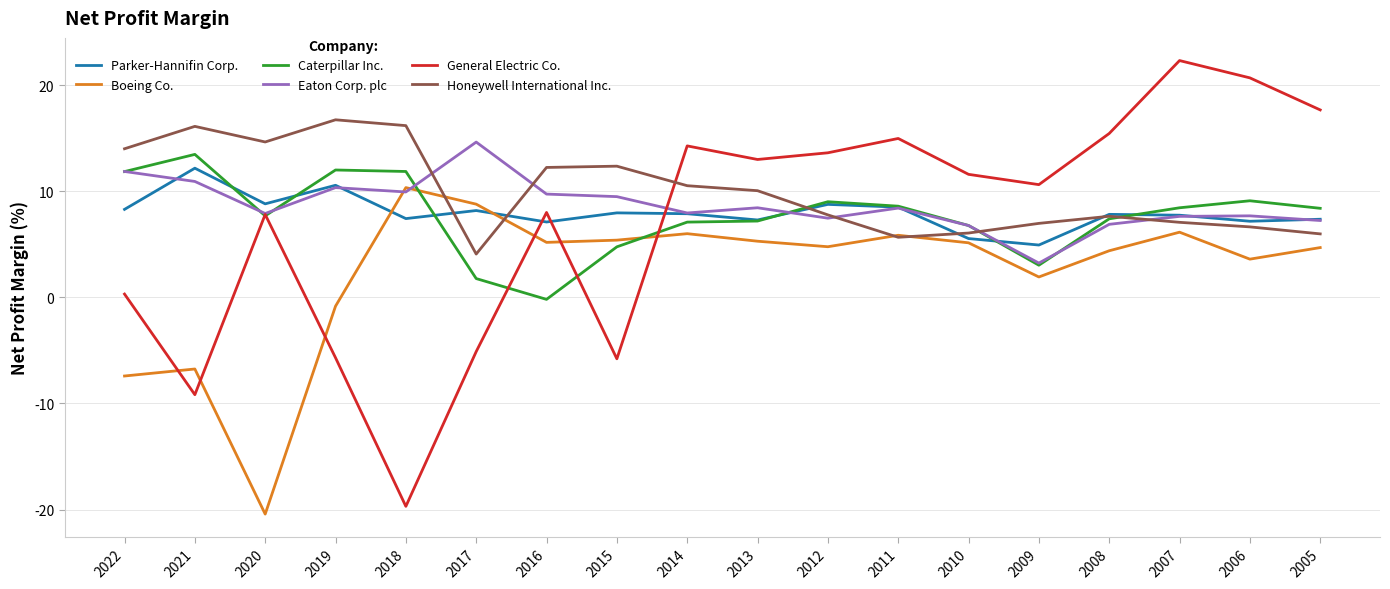

What value does the Boeing Co. series have at 2014?

6.0